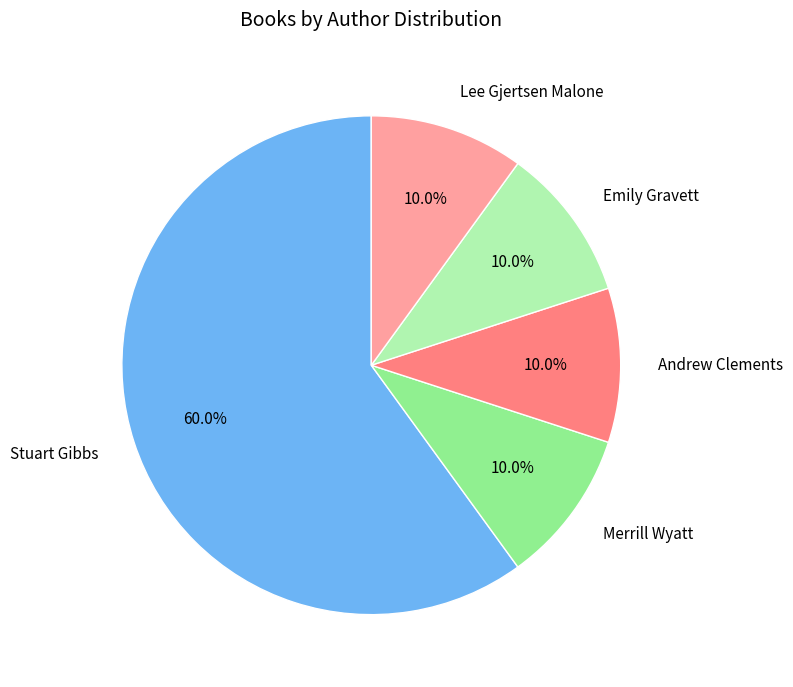

What is the largest slice in the pie chart?

Stuart Gibbs